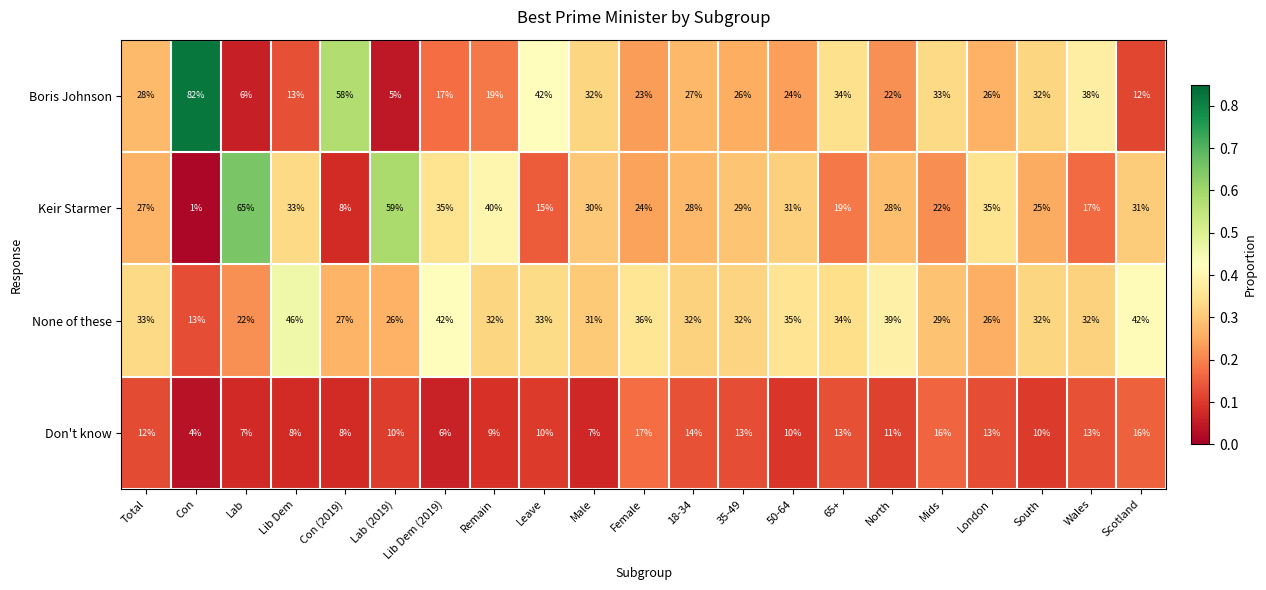

At how many categories does at least one series exceed 7?

21